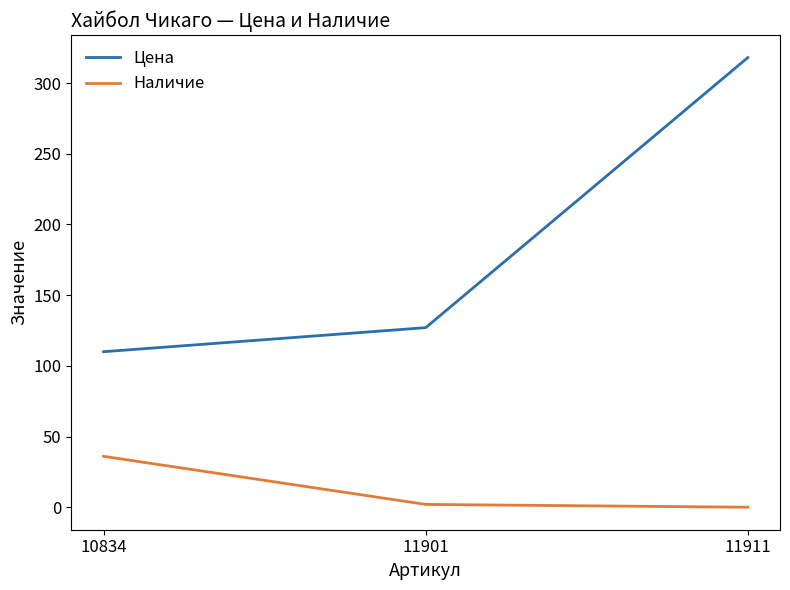

At how many categories does at least one series exceed 10?

3